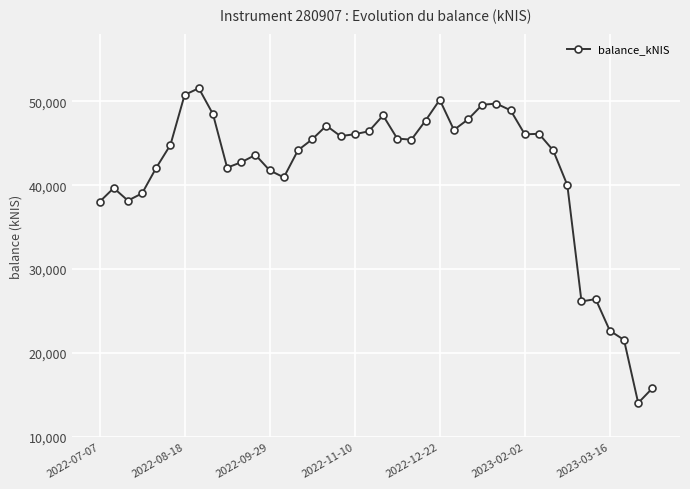

What is the maximum value shown in the chart?

51584.5